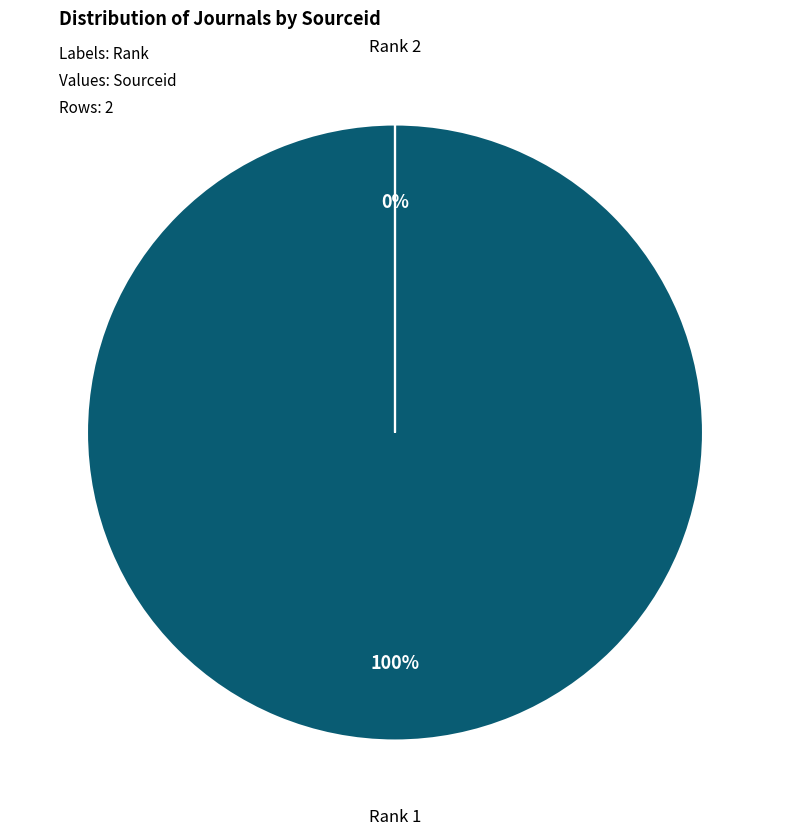

To the nearest percent, what is the combined percentage of 2 and 1?

100%